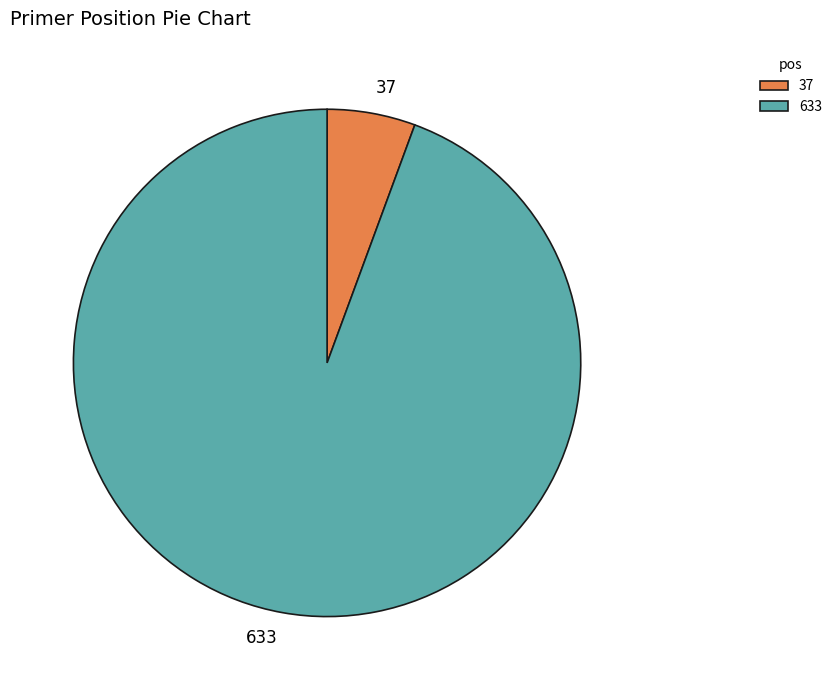

Is 633 the majority of the pie?

Yes